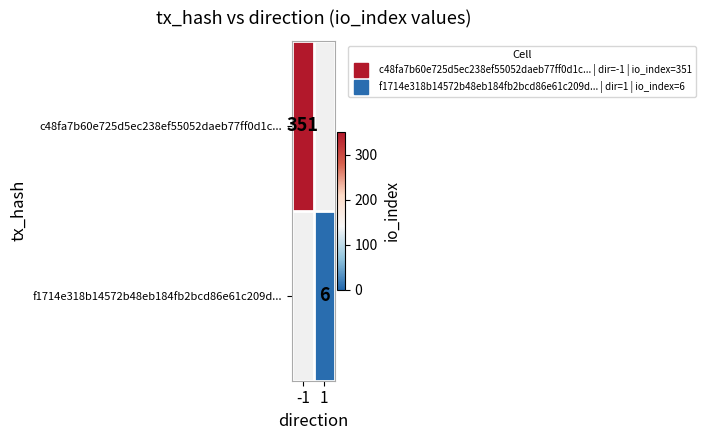

At which label is c48fa7b60e725d5ec238ef55052daeb77ff0d1c... closest to 175?

1